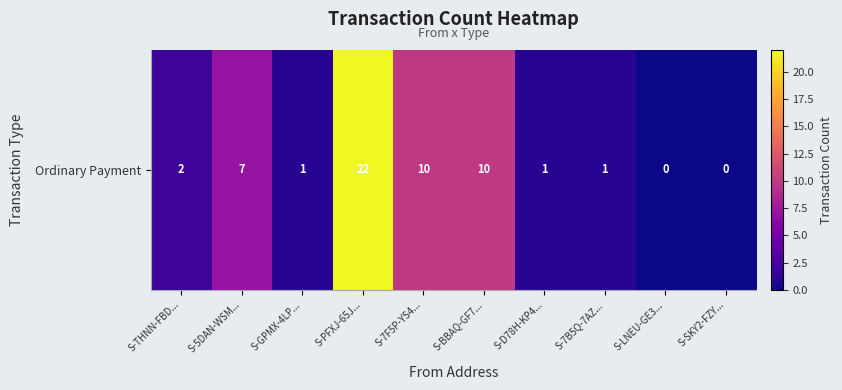

What is the change in value from S-GPMX-4LP... to S-SKY2-FZY...?

-1